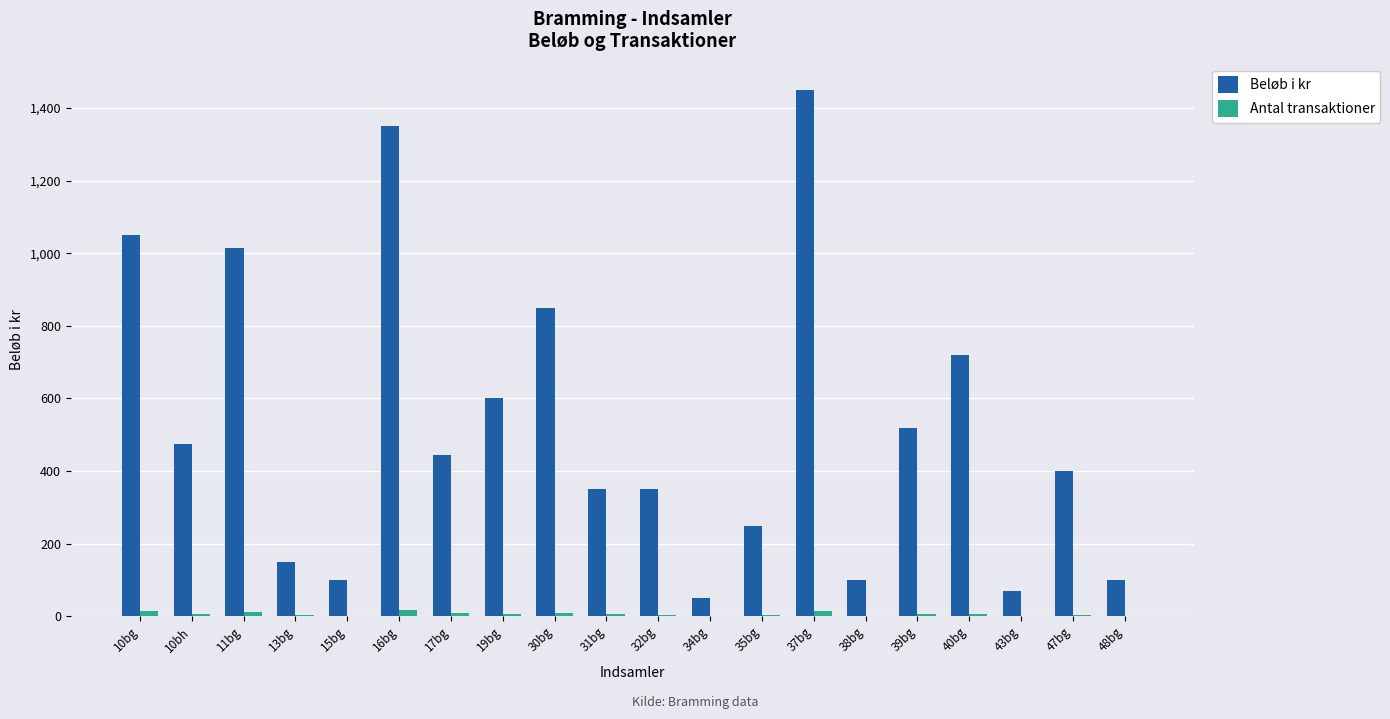

The value of Beløb i kr at 40bg is 245. True or false?

False